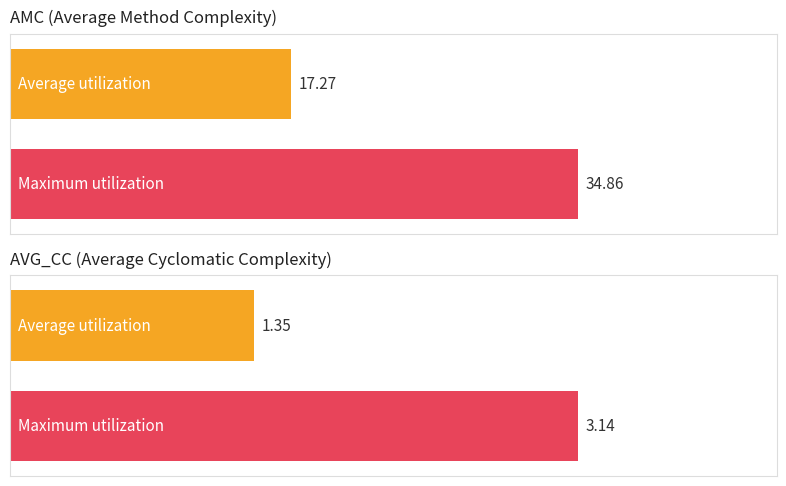

Does the chart contain any negative values?

No